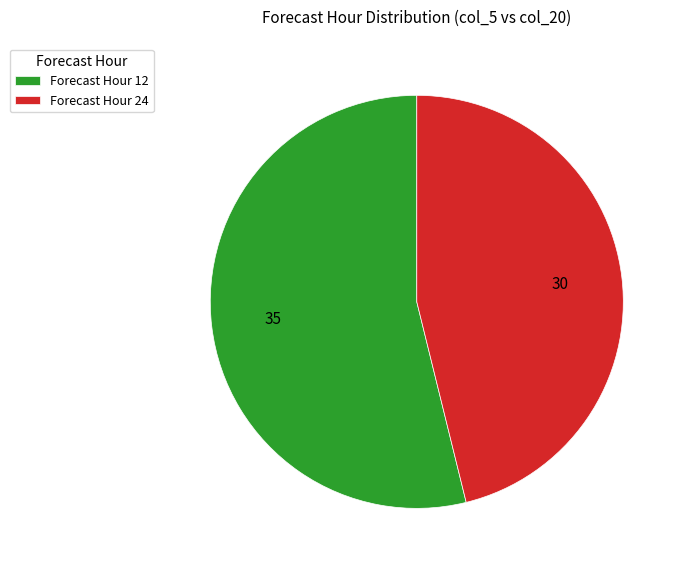

The Forecast Hour 24 slice represents 53% of the pie. True or false?

False